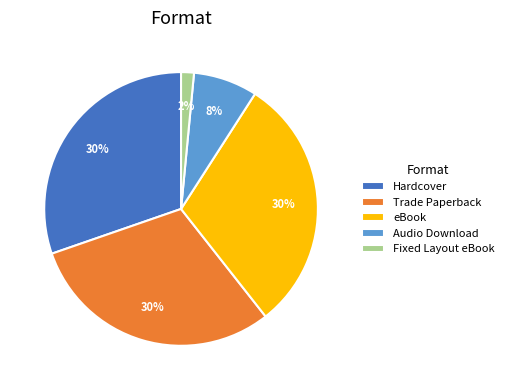

Do Audio Download and Fixed Layout eBook together represent more than half of the pie?

No